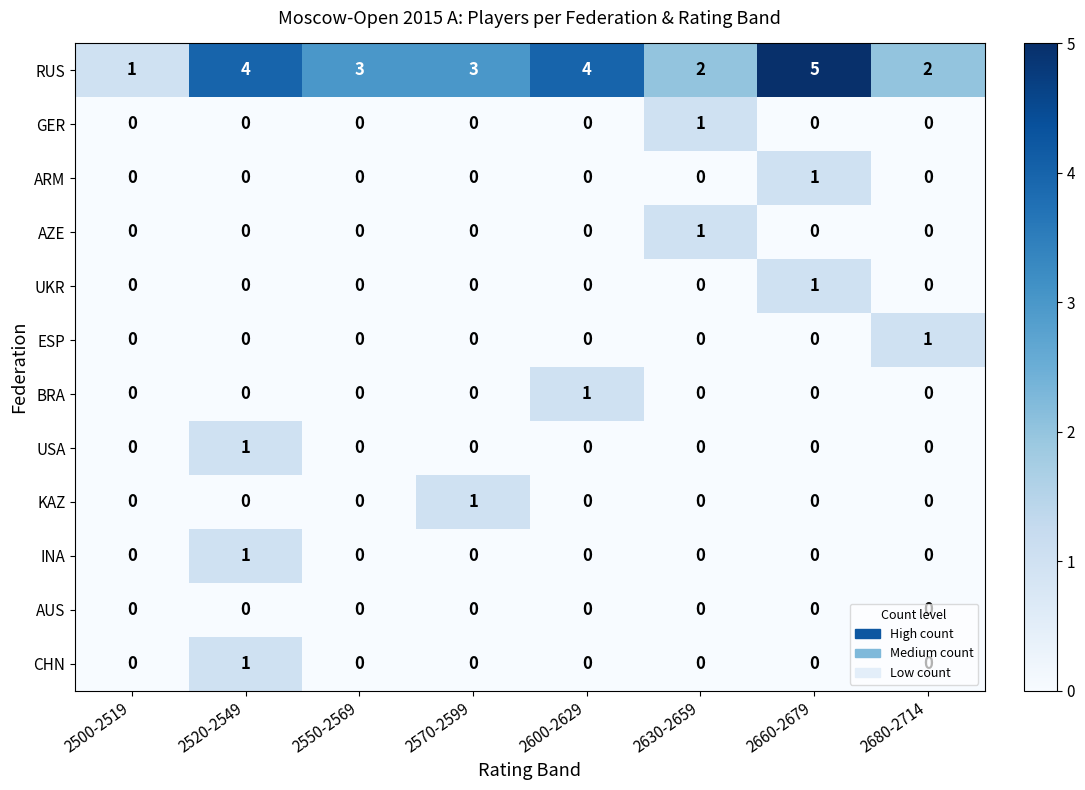

Which series has the largest total across all categories?

RUS